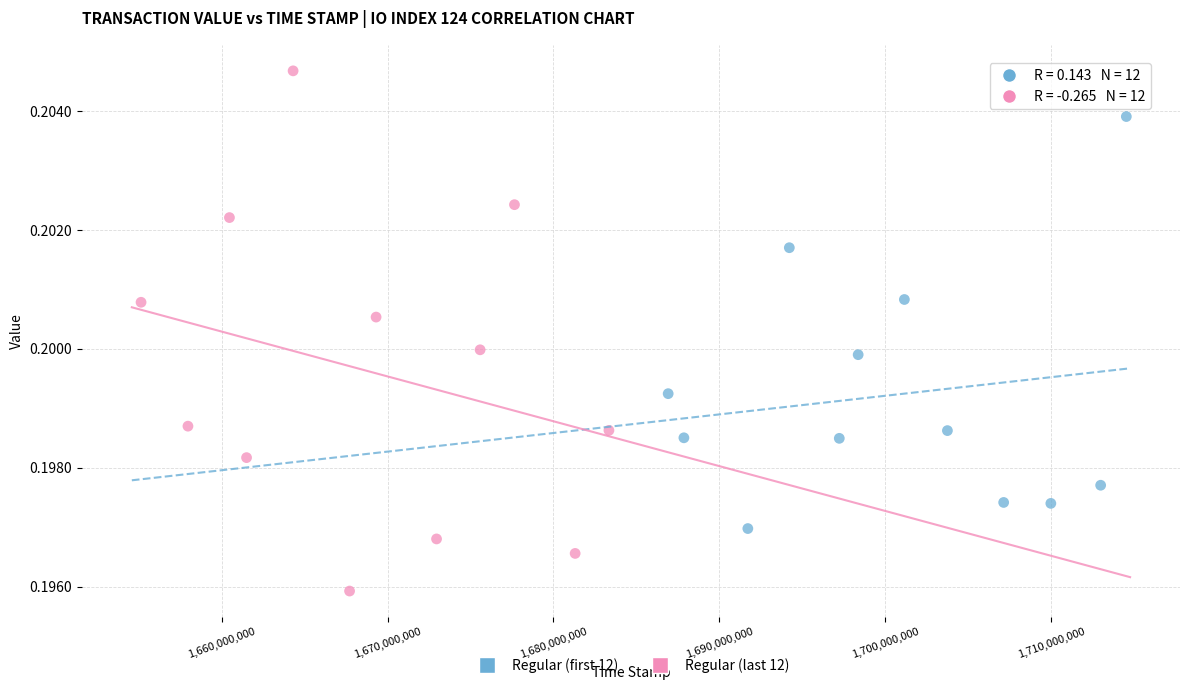

Which series reaches the maximum Y coordinate?

Regular (last 12)